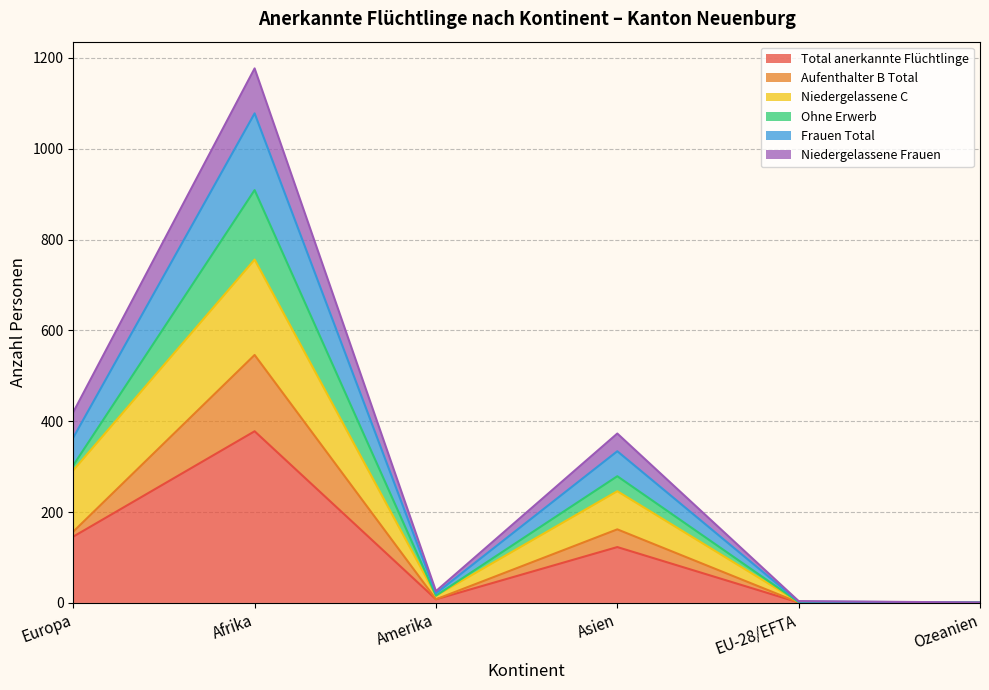

What is the difference between the maximum and minimum values in the Total anerkannte Flüchtlinge series?

377